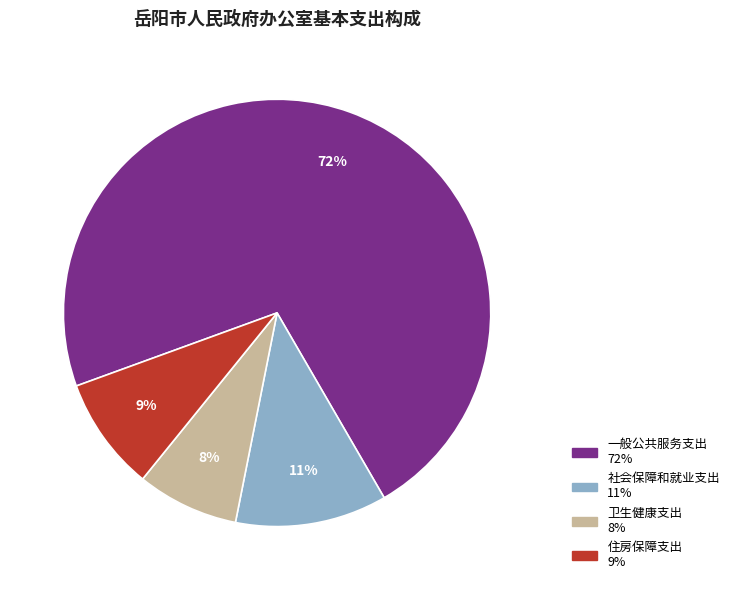

What percentage is the 一般公共服务支出 slice, to the nearest percent?

72%